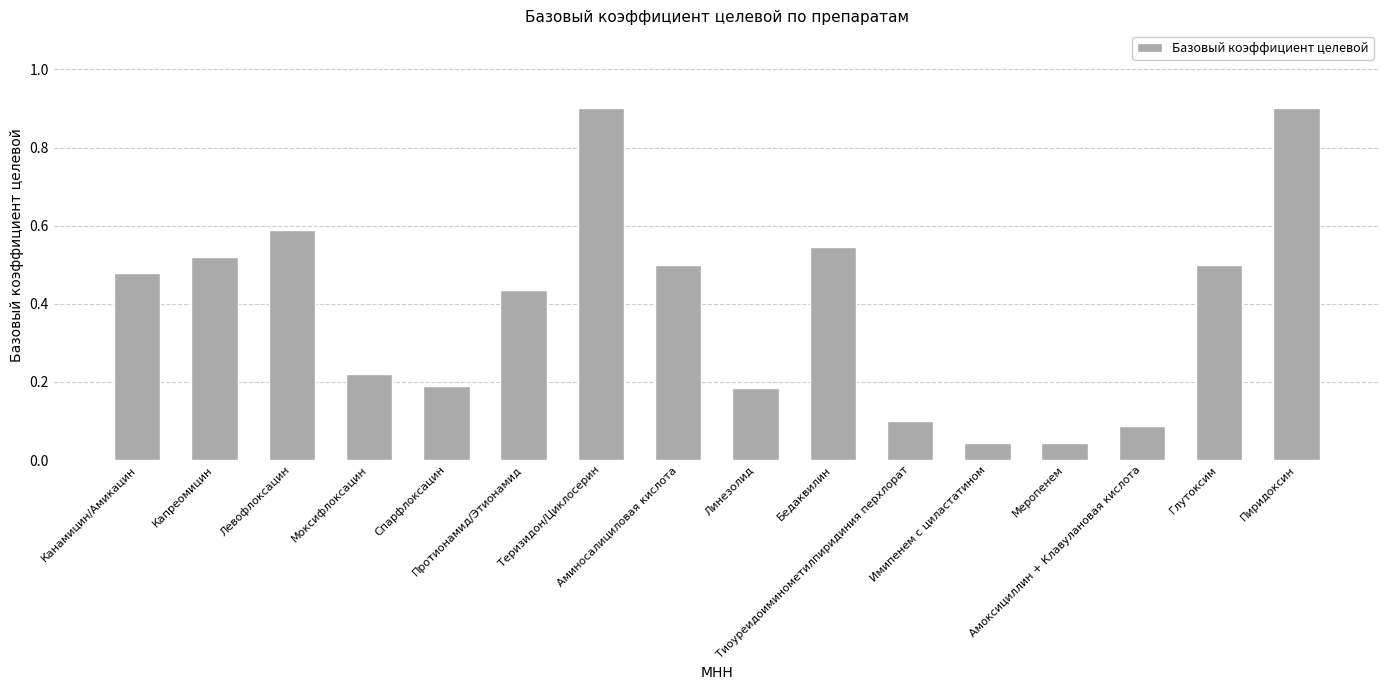

Count the number of categories in the chart.

16